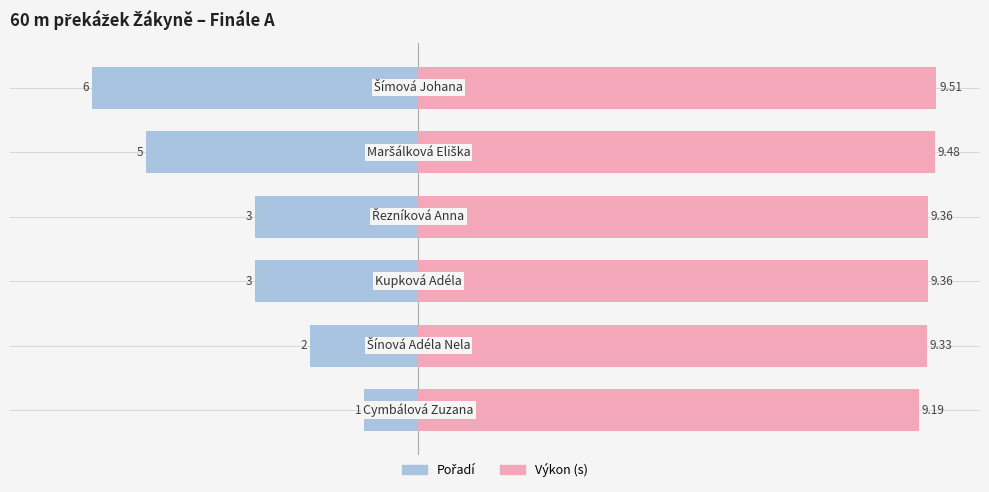

Are the bars horizontal?

Yes